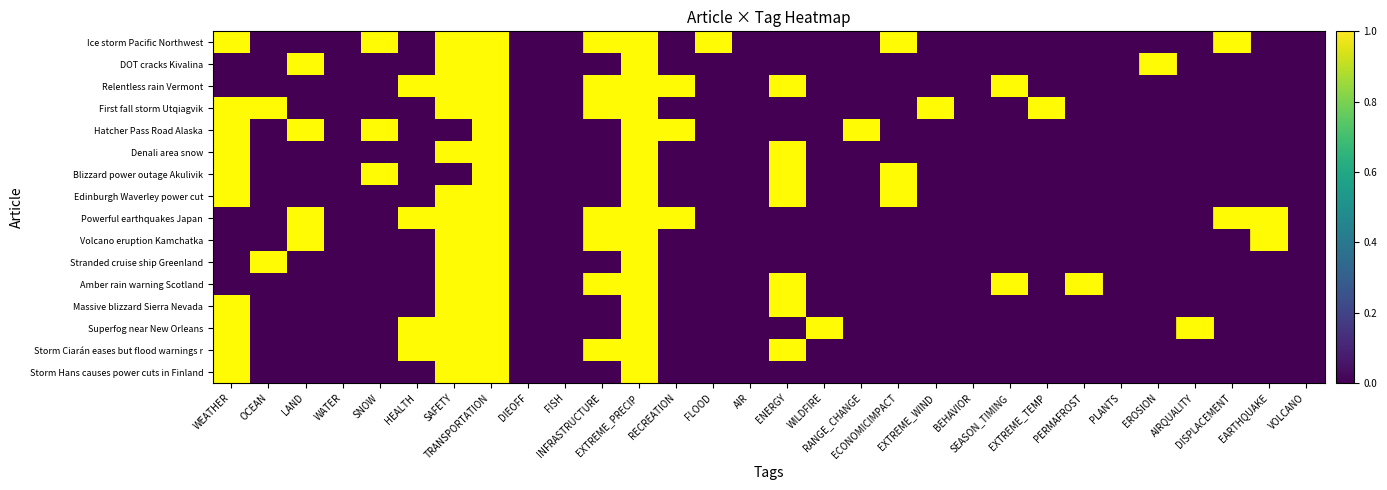

Rank the series by their maximum value, from highest to lowest.

Storm Hans causes power cuts in Finland, Storm Ciarán eases but flood warnings r, Superfog near New Orleans, Massive blizzard Sierra Nevada, Amber rain warning Scotland, Stranded cruise ship Greenland, Volcano eruption Kamchatka, Powerful earthquakes Japan, Edinburgh Waverley power cut, Blizzard power outage Akulivik, Denali area snow, Hatcher Pass Road Alaska, First fall storm Utqiagvik, Relentless rain Vermont, DOT cracks Kivalina, Ice storm Pacific Northwest